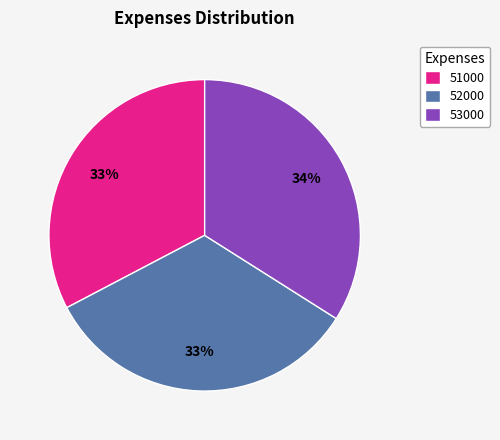

To the nearest percent, what is the combined percentage of 53000 and 52000?

67%